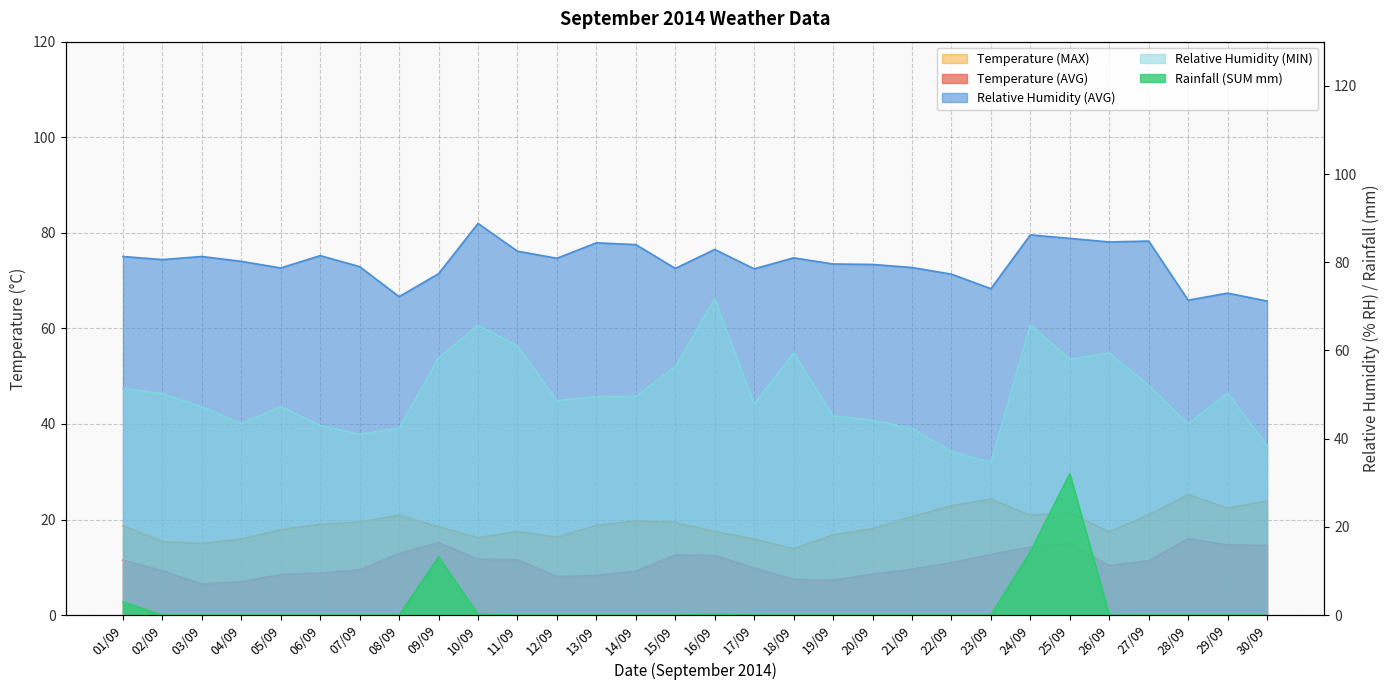

How many series are shown in this chart?

5